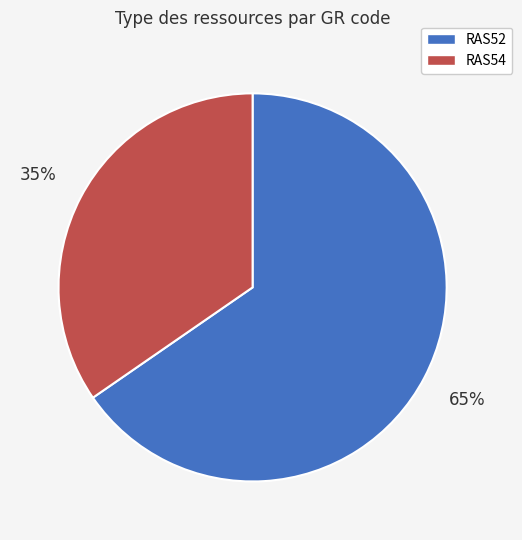

Rank the categories by value from highest to lowest.

RAS52, RAS54